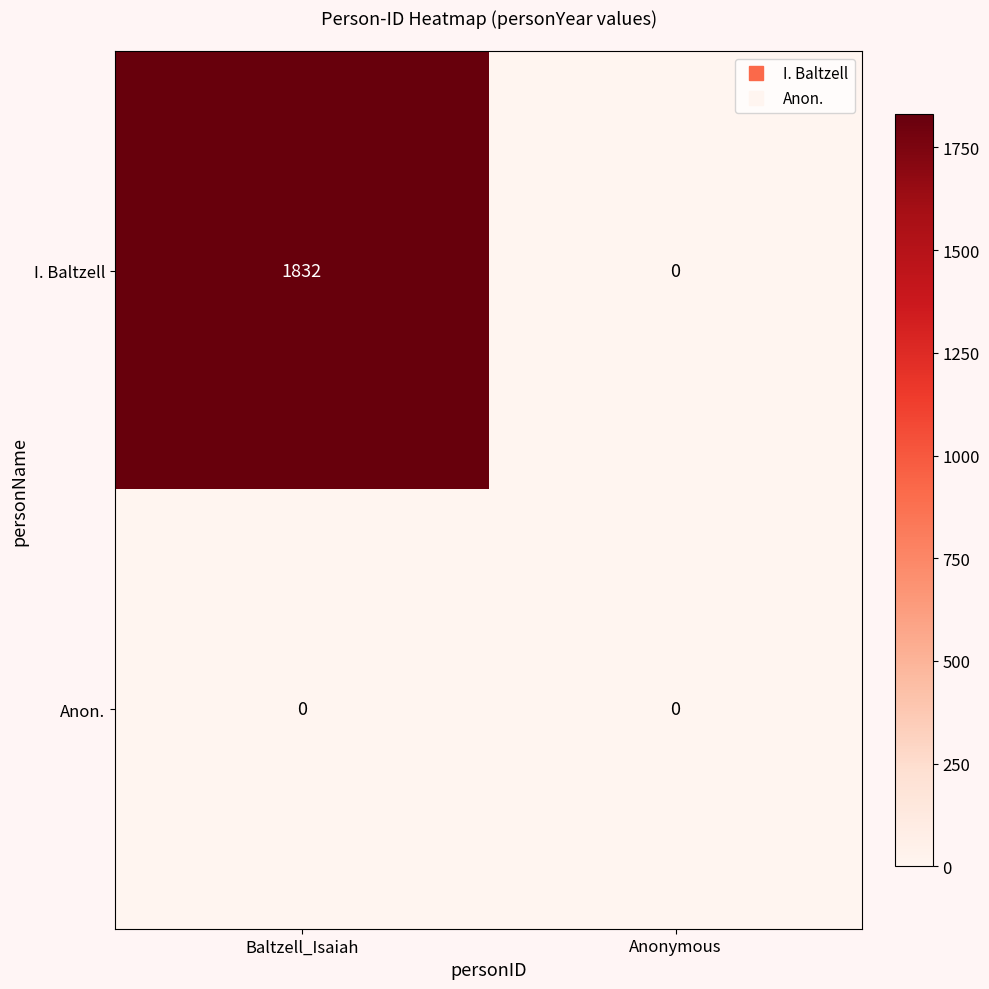

Reading left to right, transcribe all the data shown in this chart.

I. Baltzell: 1832	0
Anon.: 0	0